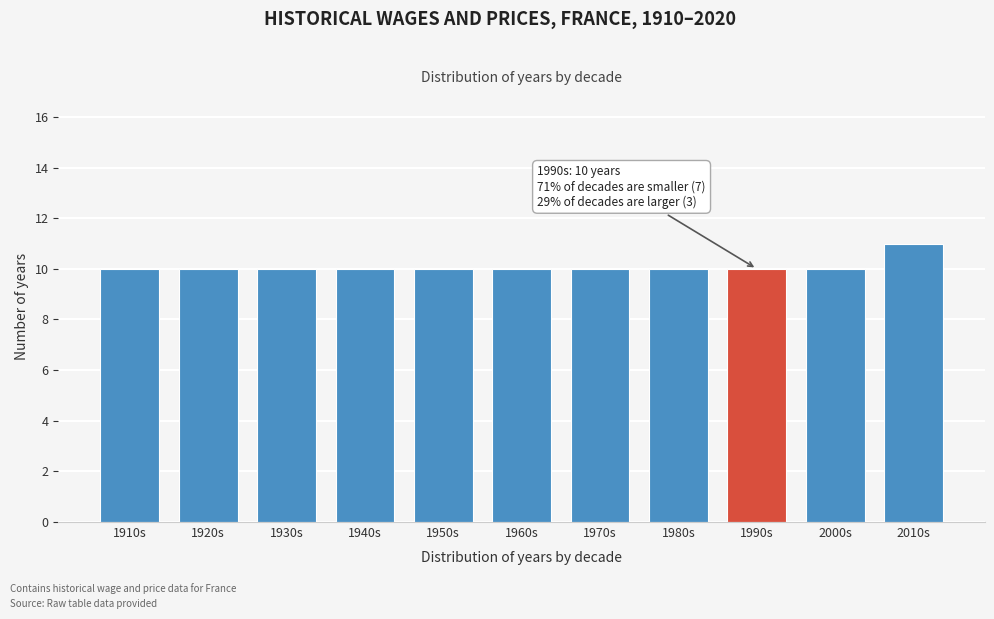

Reading right to left, what are all the values shown in this chart?

2010s=11	2000s=10	1990s=10	1980s=10	1970s=10	1960s=10	1950s=10	1940s=10	1930s=10	1920s=10	1910s=10